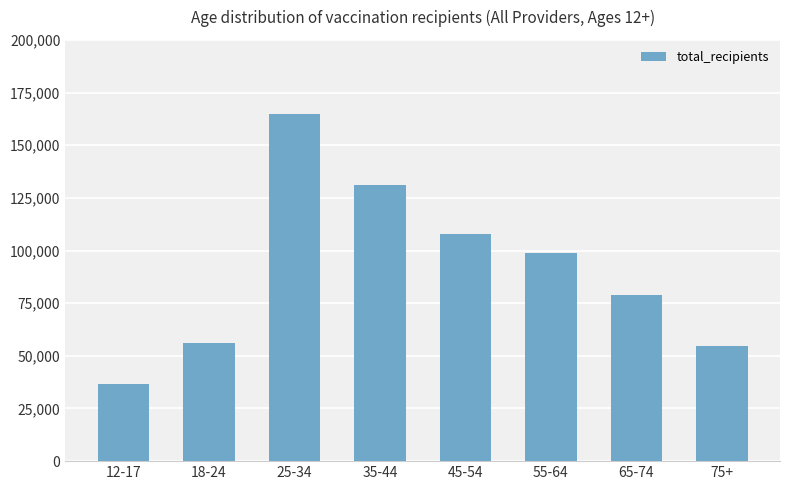

At which label is the value closest to 100841?

55-64